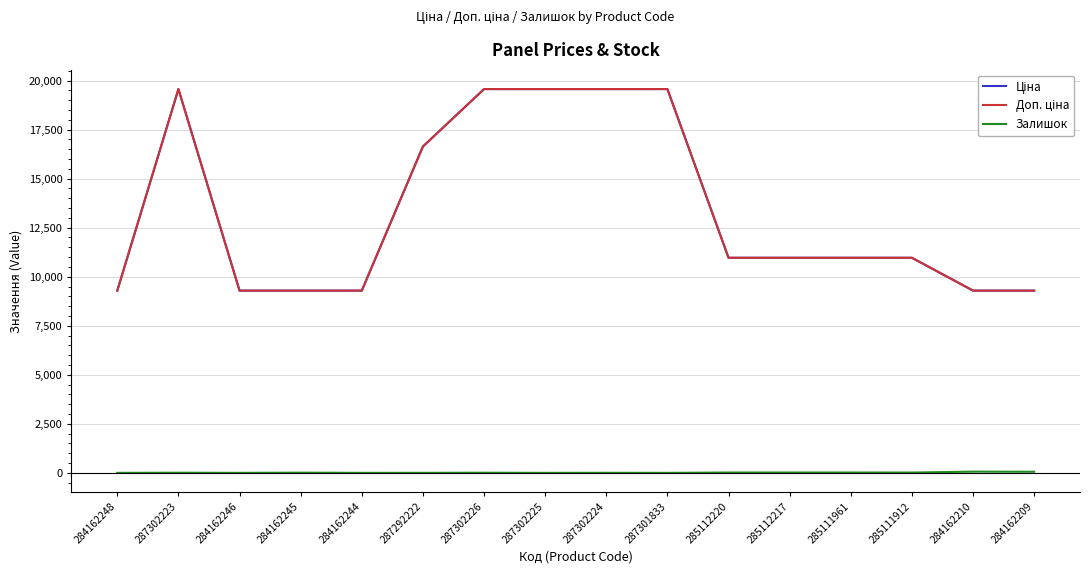

Is it true that Доп. ціна equals 10964.4 at 285111912?

True